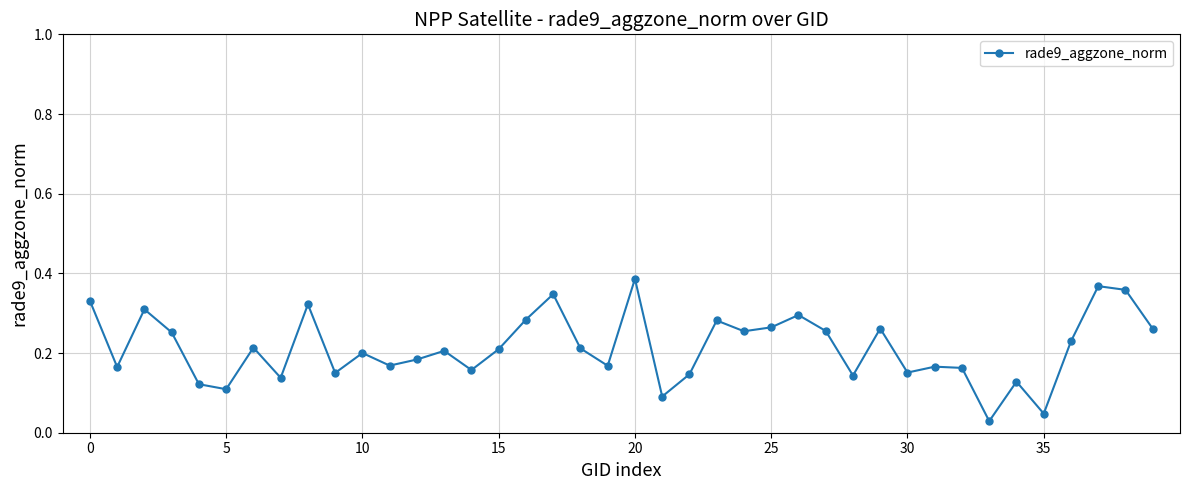

True or false: the data has more than 2 interior local peaks.

True